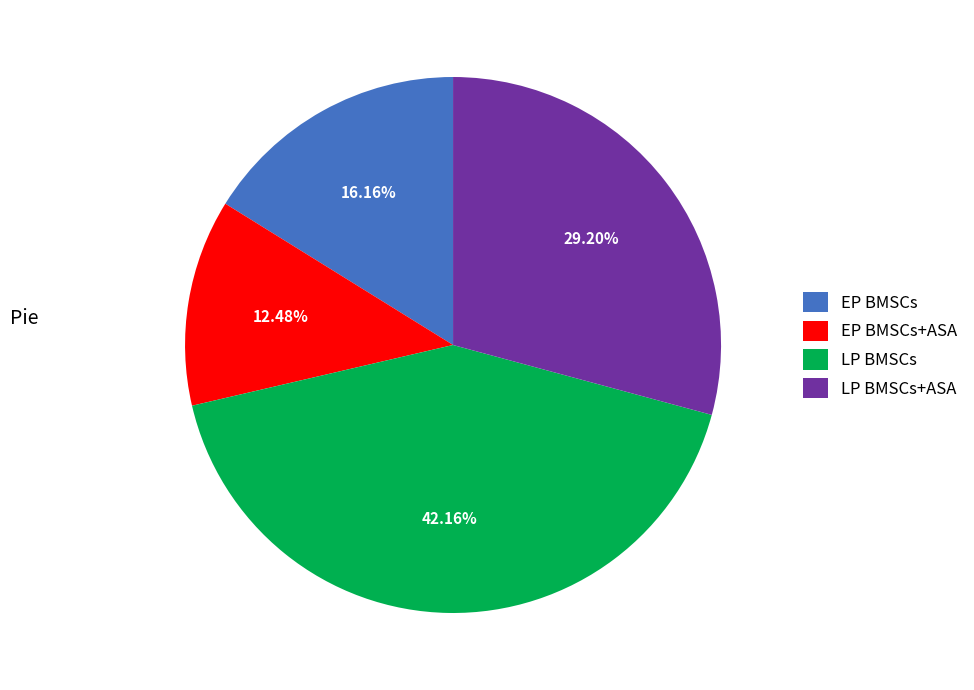

To the nearest percent, what is the average slice percentage?

25%